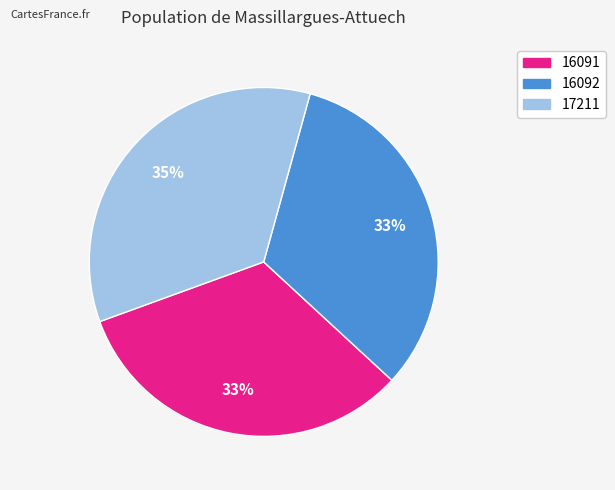

To the nearest percent, what is the difference between the largest and smallest slice percentages?

2%